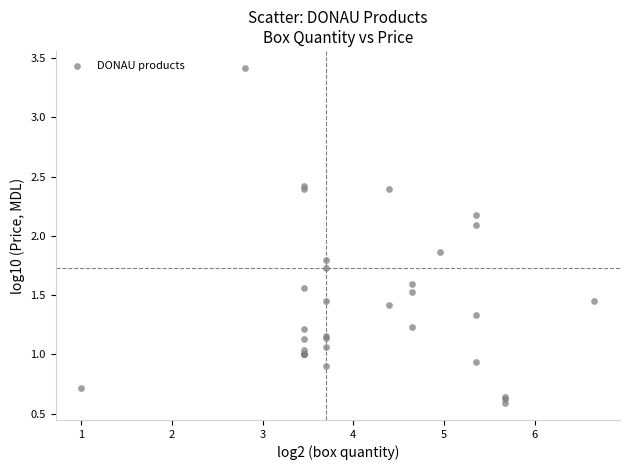

What Y value in the scatter plot is closest to 2?

2.1